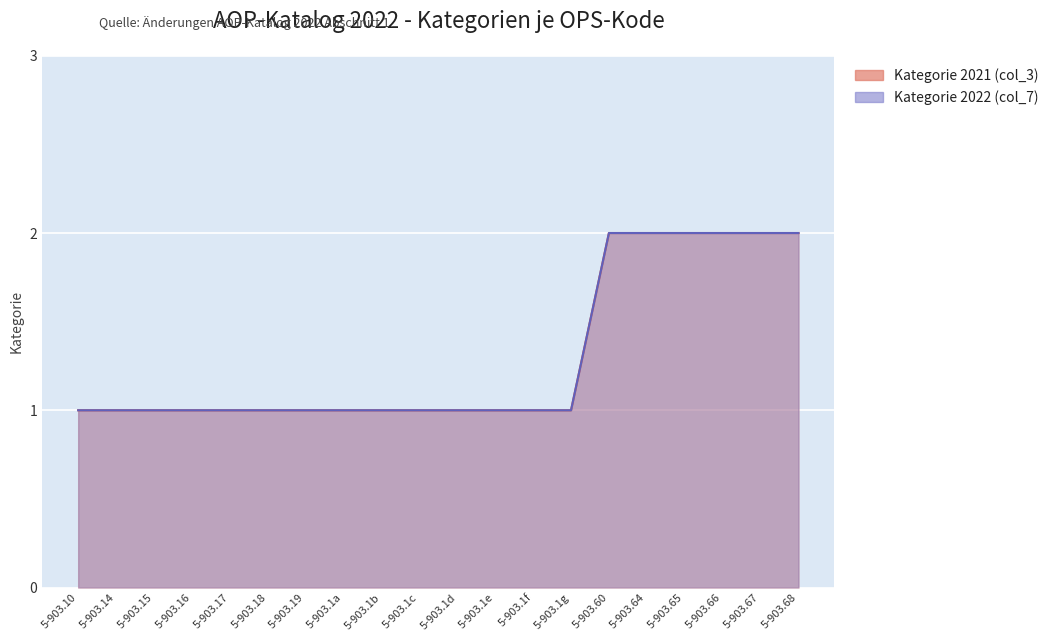

What is the smallest value displayed?

1